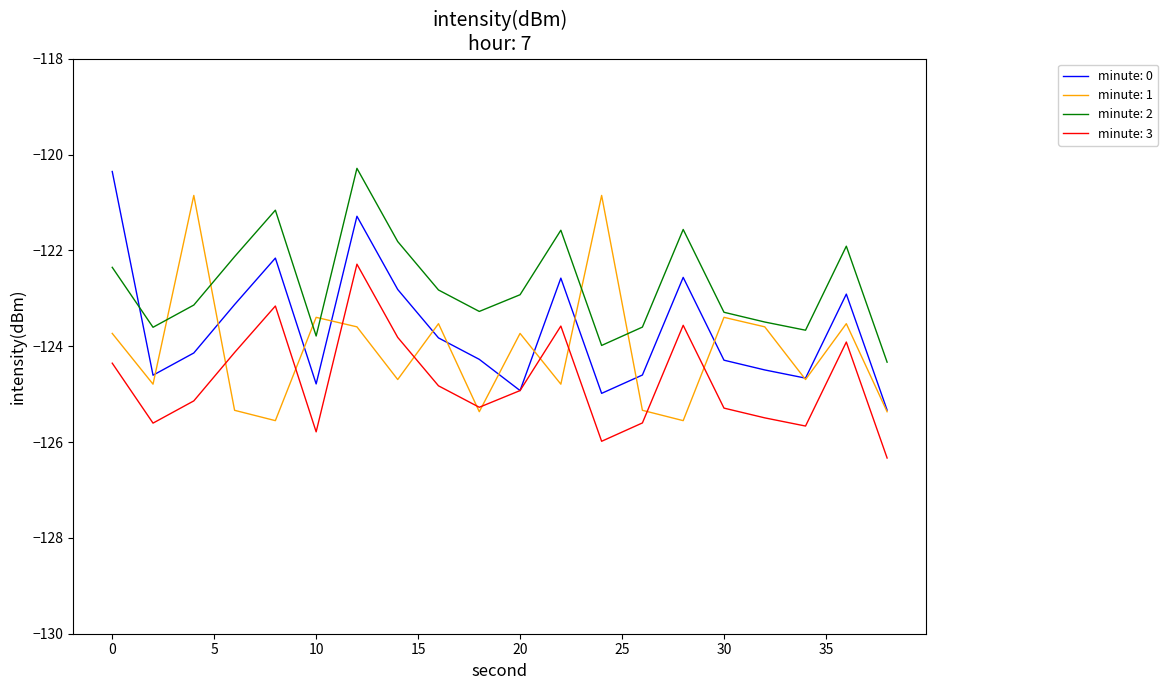

What is the minimum value for minute: 3?

-126.3